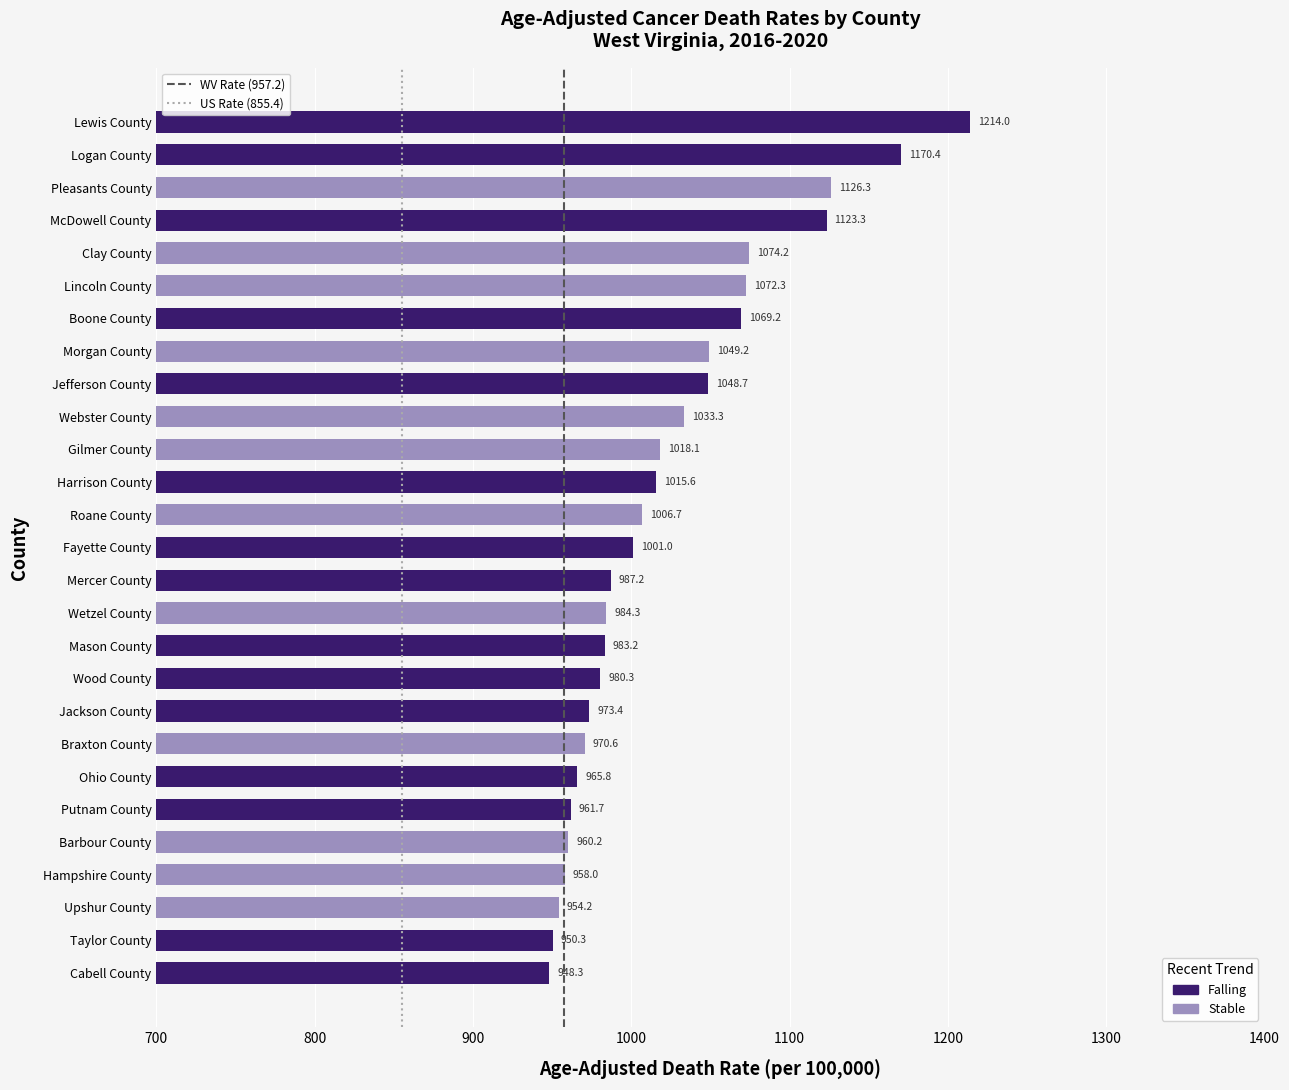

At which category does the chart reach its minimum across all series?

Cabell County